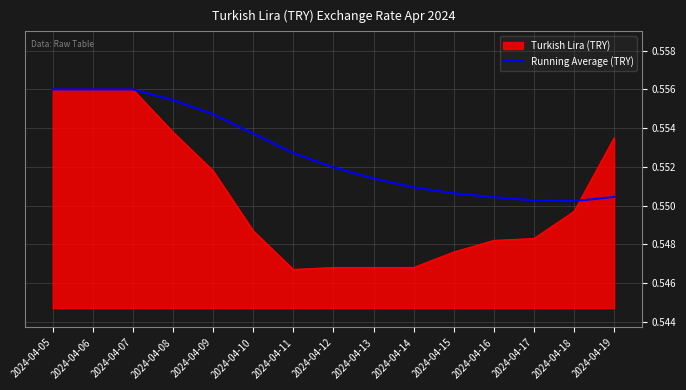

Which series changed the most between 2024-04-09 and 2024-04-17?

Running Average (TRY)